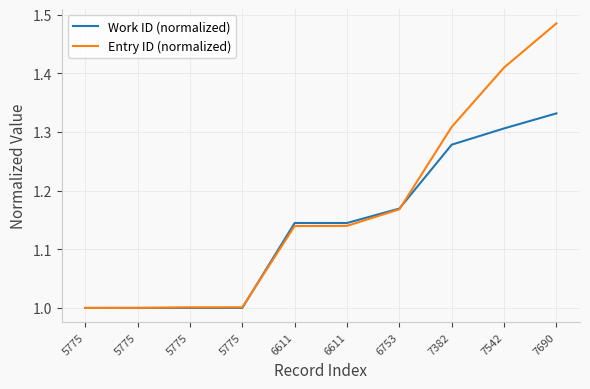

What is the sum of the Work ID (normalized) values at 7542 and 6611?

2.5